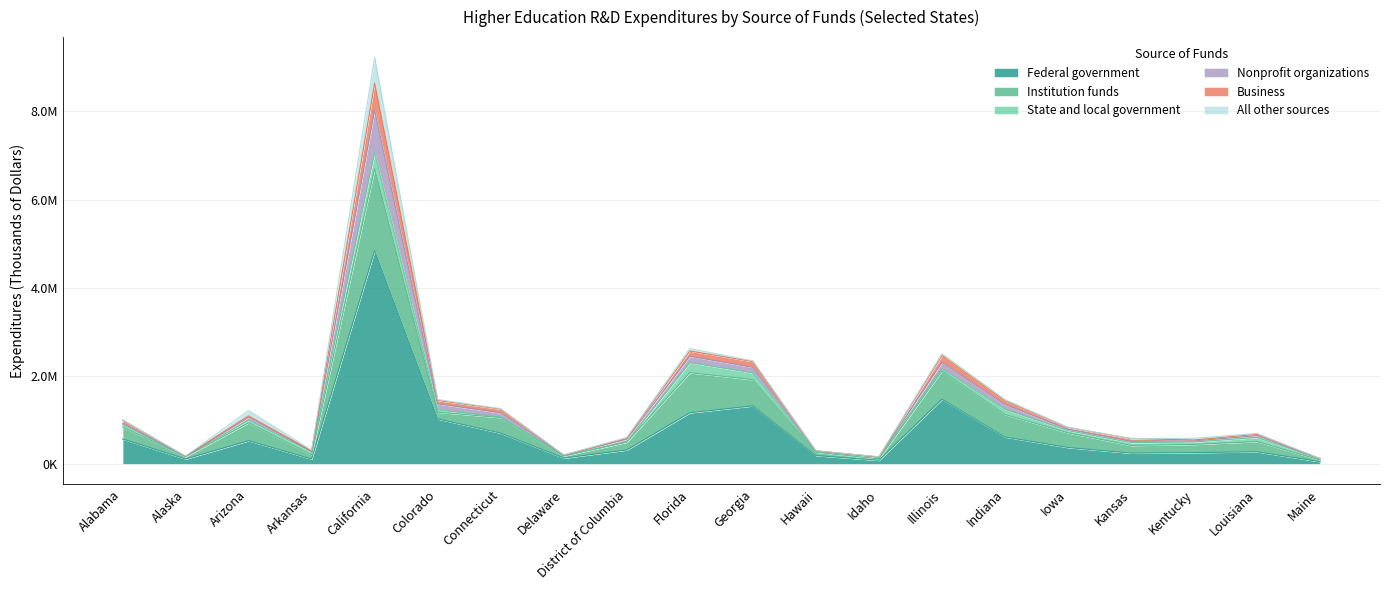

Which series has the largest total across all categories?

Federal government